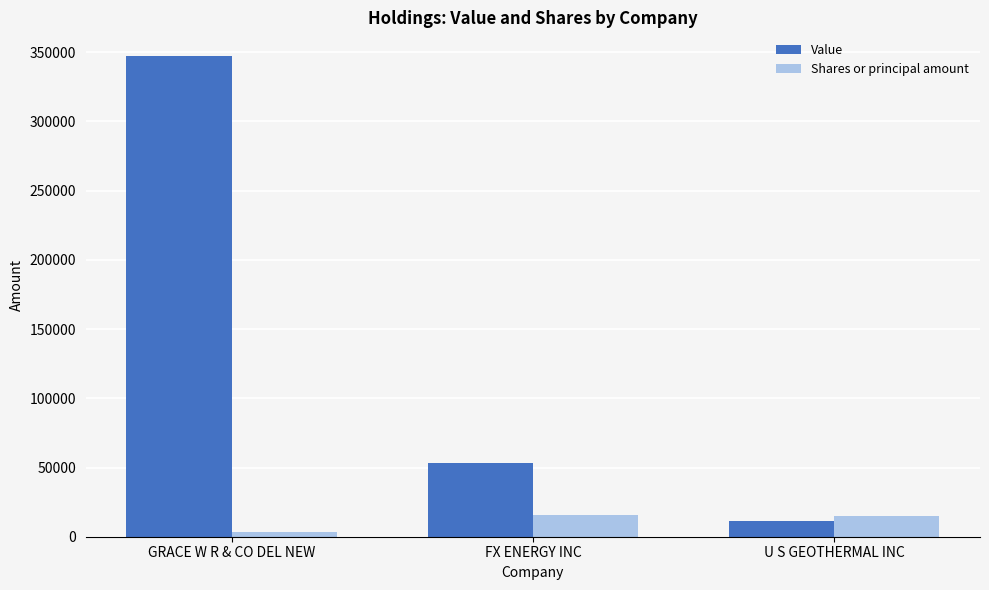

What is the difference between the maximum and minimum values in the Value series?

336000